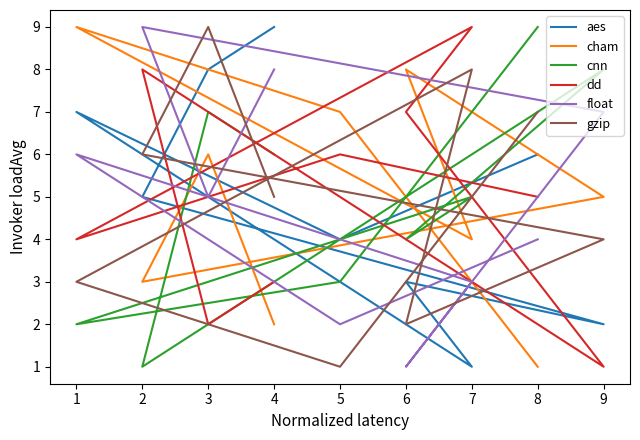

What is the value of the float point at the 9th from the left?

8